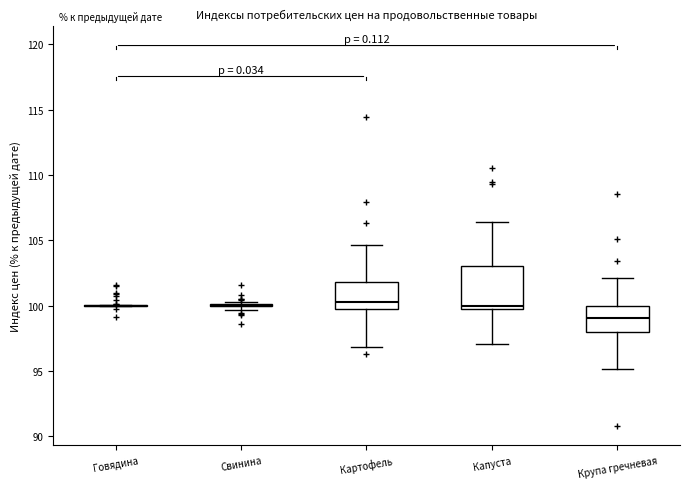

Which box is the tallest, from its lower edge to its upper edge?

Капуста